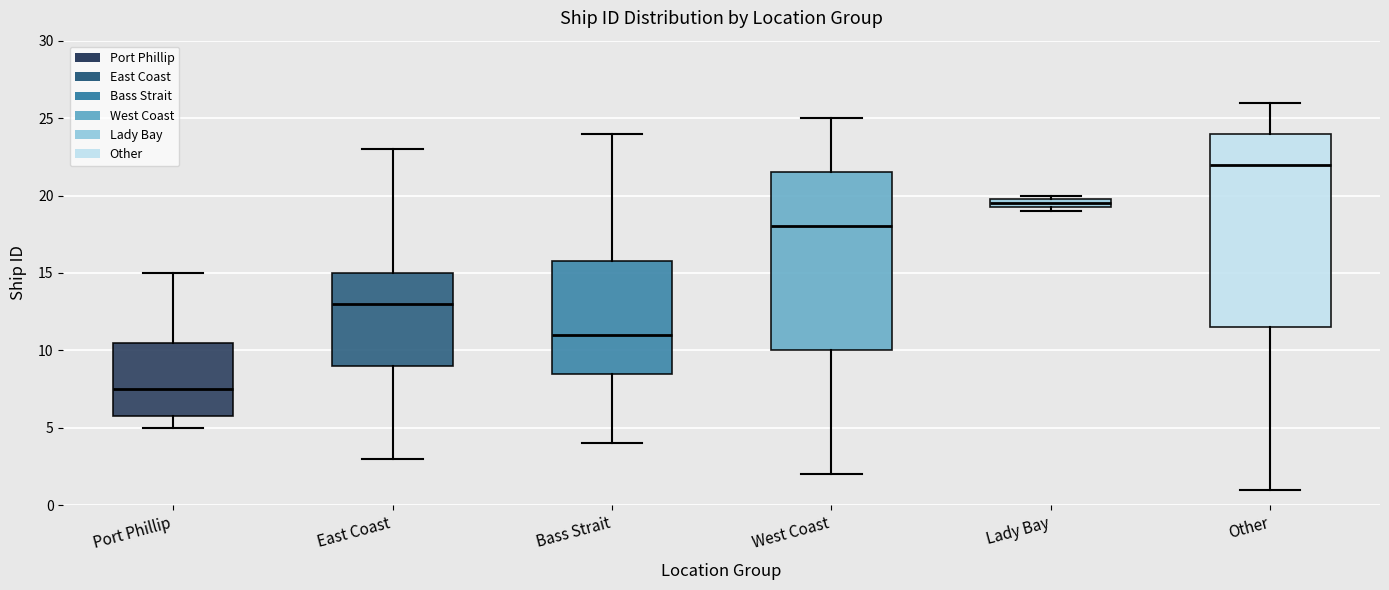

Comparing the boxes themselves (not the whiskers), which one is the tallest?

Other